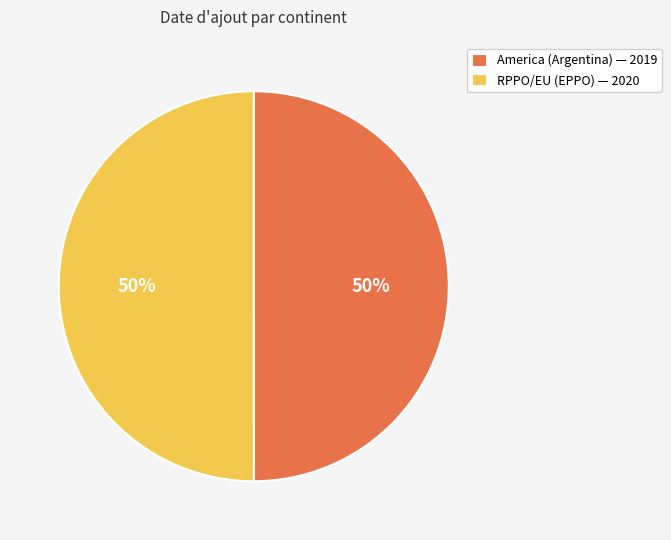

To the nearest percent, what percentage of the pie is RPPO/EU (EPPO)?

50%